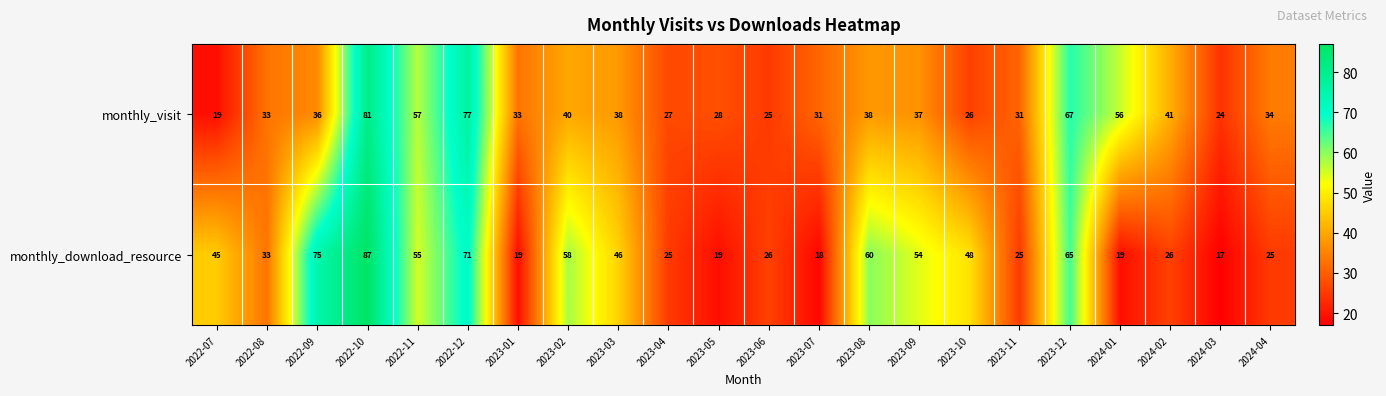

The monthly_visit series shows 11 at 2023-07. True or false?

False